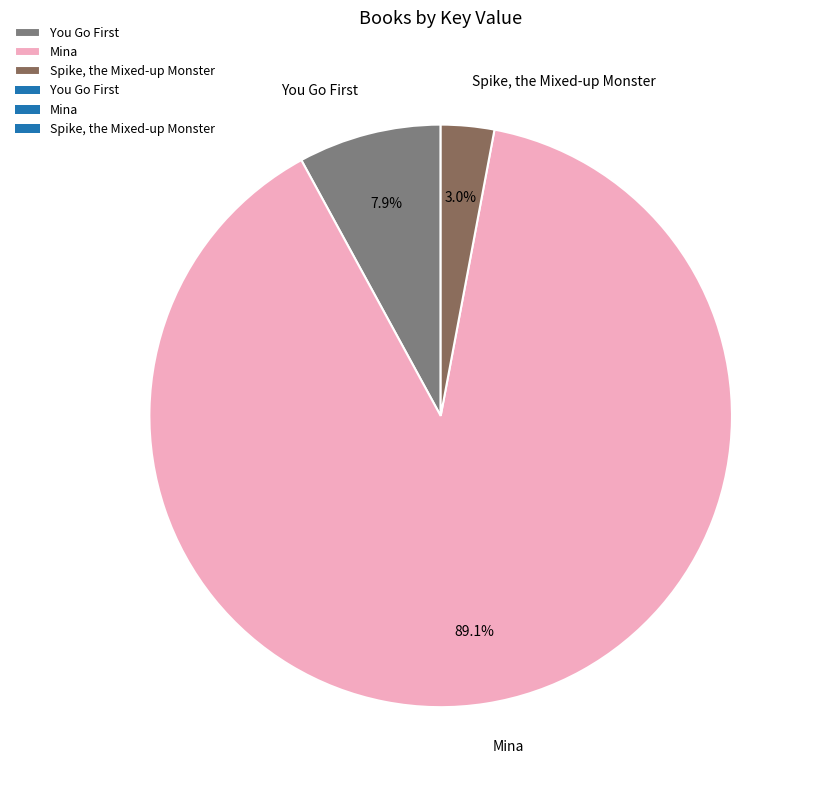

Rank the categories by value from highest to lowest.

Mina, You Go First, Spike, the Mixed-up Monster